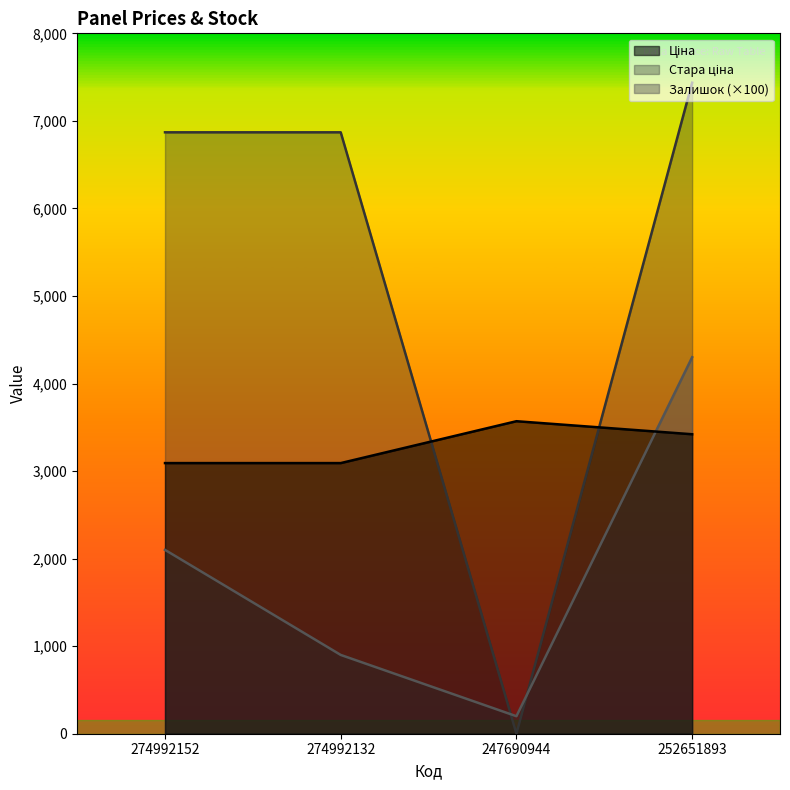

Which series changed the most between 274992132 and 252651893?

Залишок (×100)